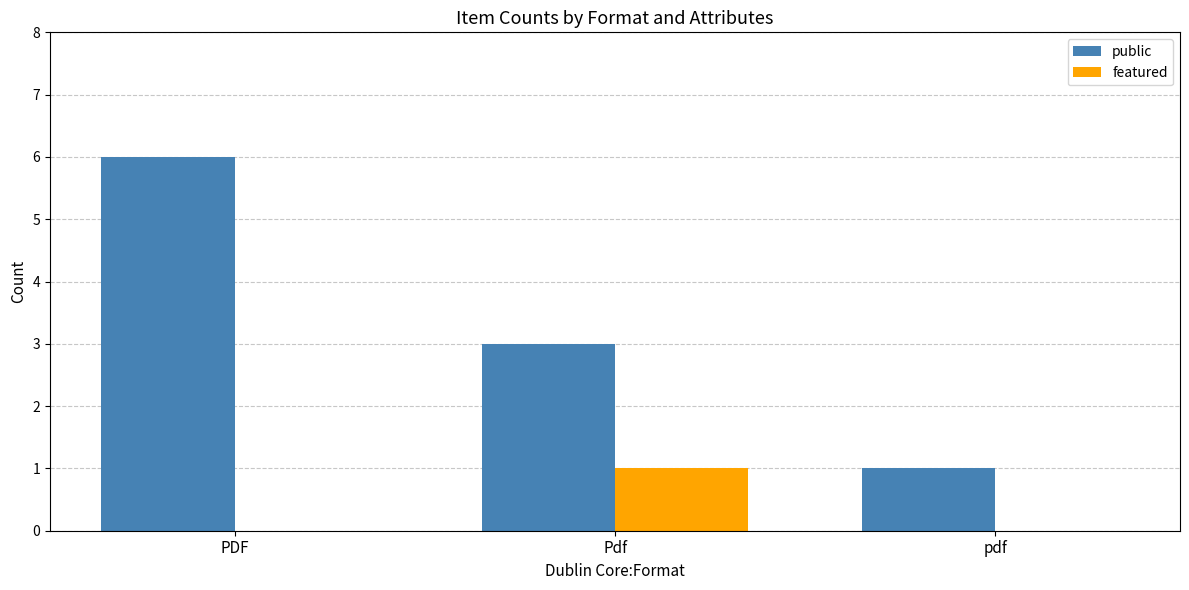

Reading right to left, transcribe all the data shown in this chart.

public: 1	3	6
featured: 0	1	0